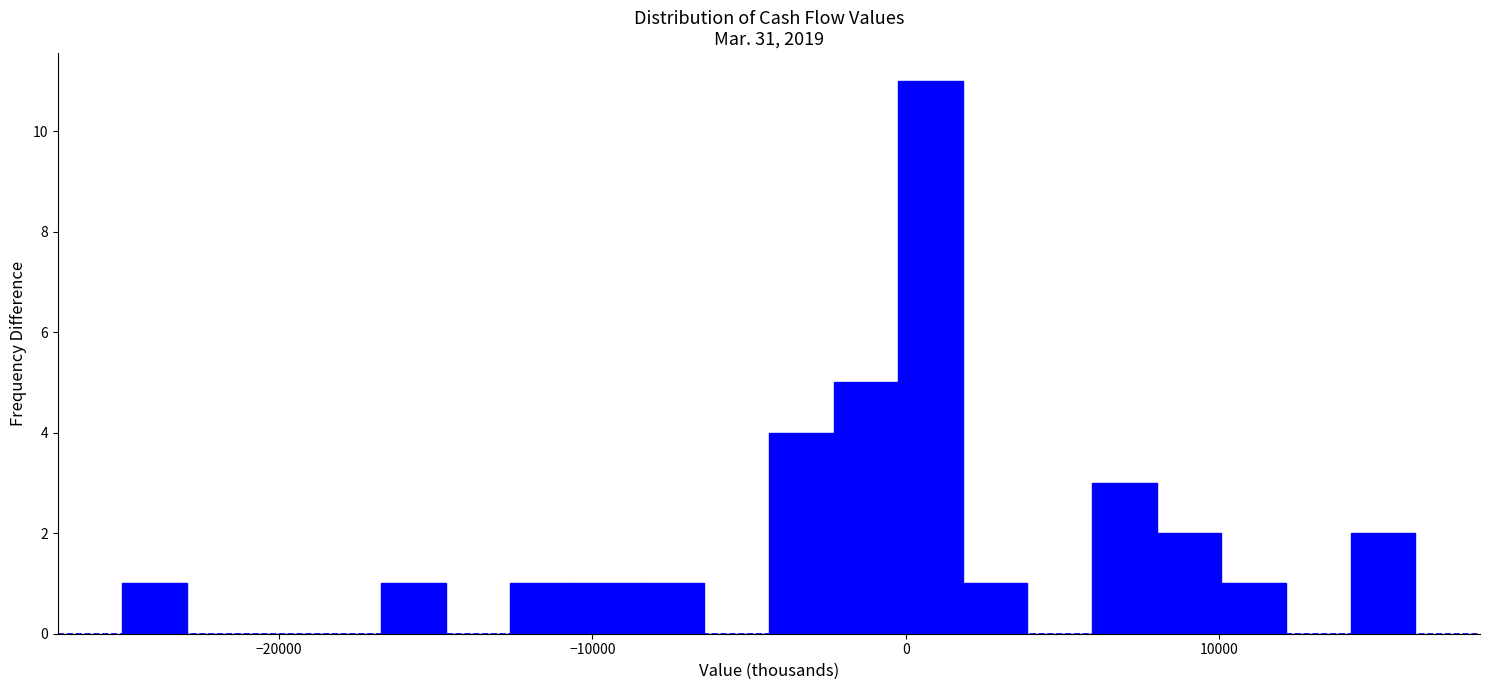

Read against the x-axis, roughly where is the centre of the tallest bar?

1000